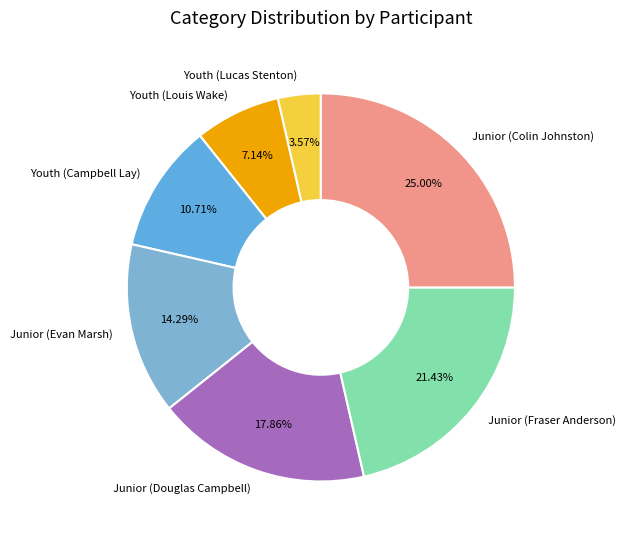

Which category has the smallest portion of the pie?

Youth (Lucas Stenton)